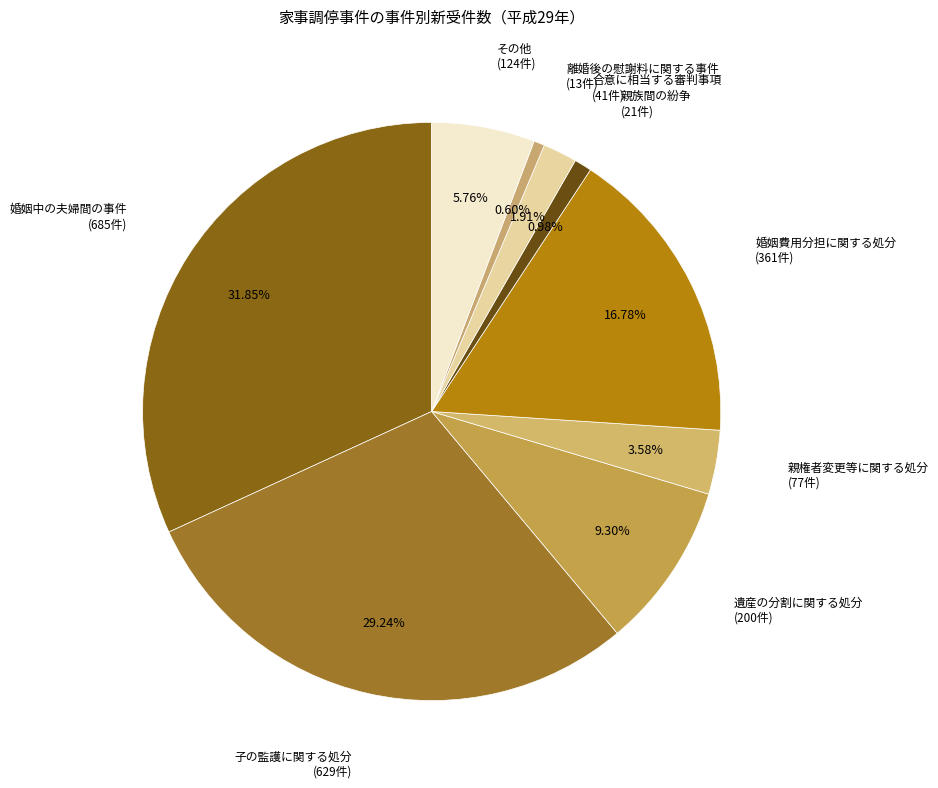

Count the number of slices in the pie.

9